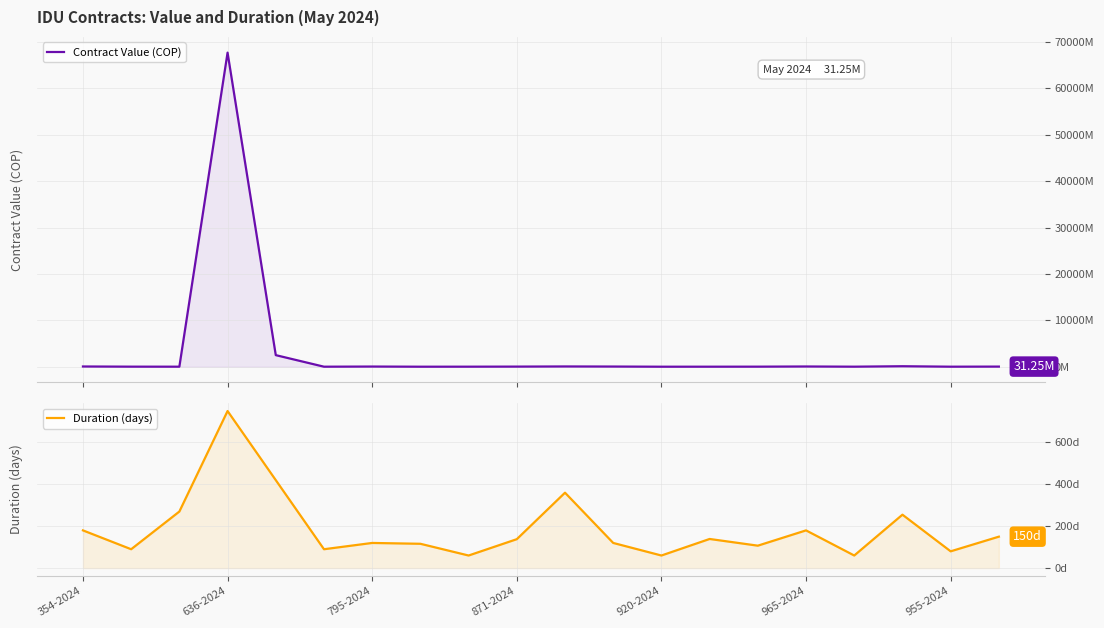

The value of Contract Value (COP) at 17 is 109140000. True or false?

True